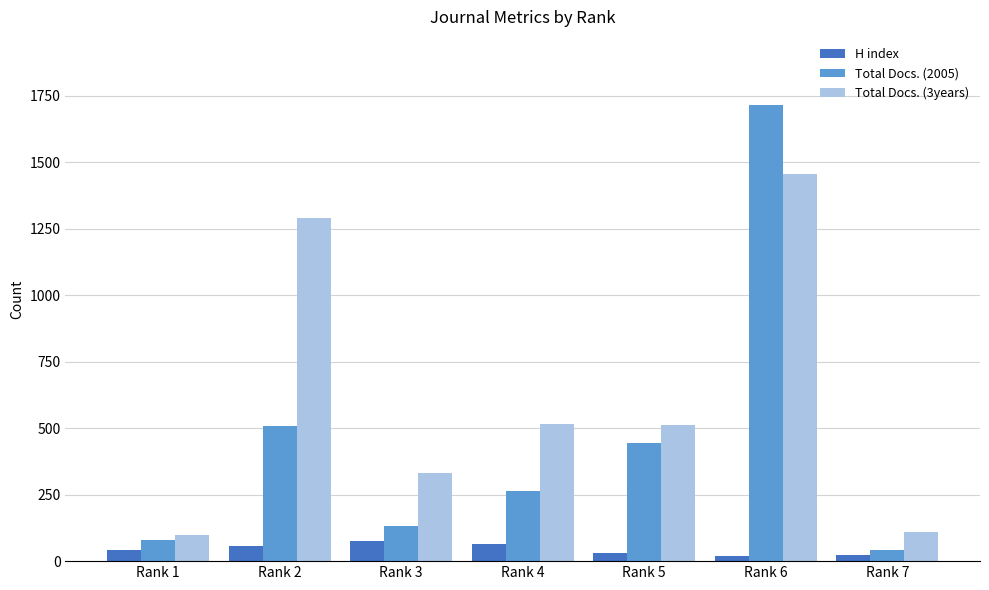

Rank the series at Rank 5 from highest to lowest value.

Total Docs. (3years), Total Docs. (2005), H index